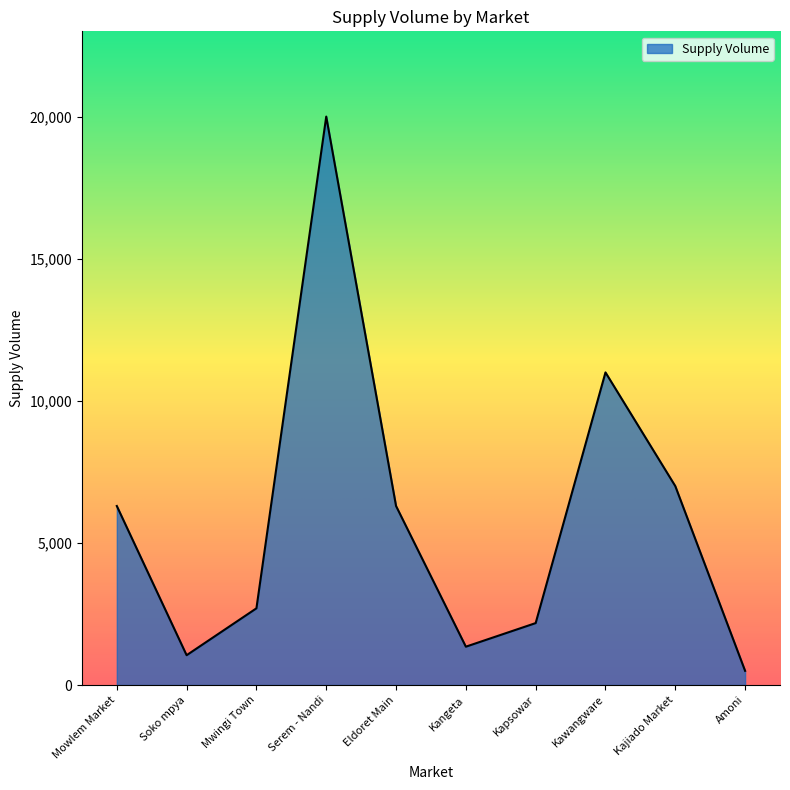

Does the chart display data point markers on the line(s)?

No